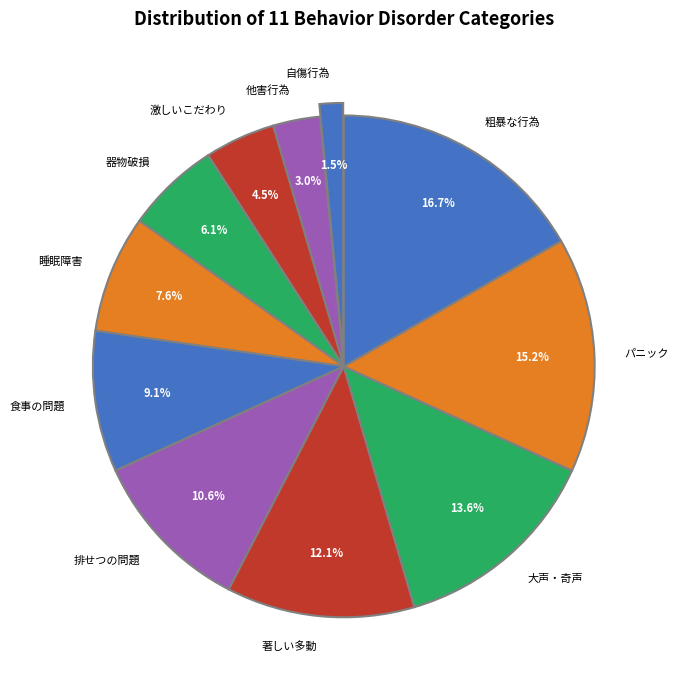

Which has a higher value, 器物破損 or 食事の問題?

食事の問題